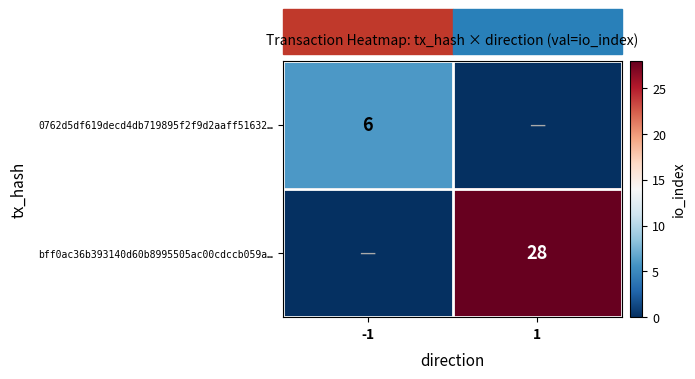

True or false: 0762d5df619decd4db719895f2f9d2aaff51632… has a value of 6 at -1.

True